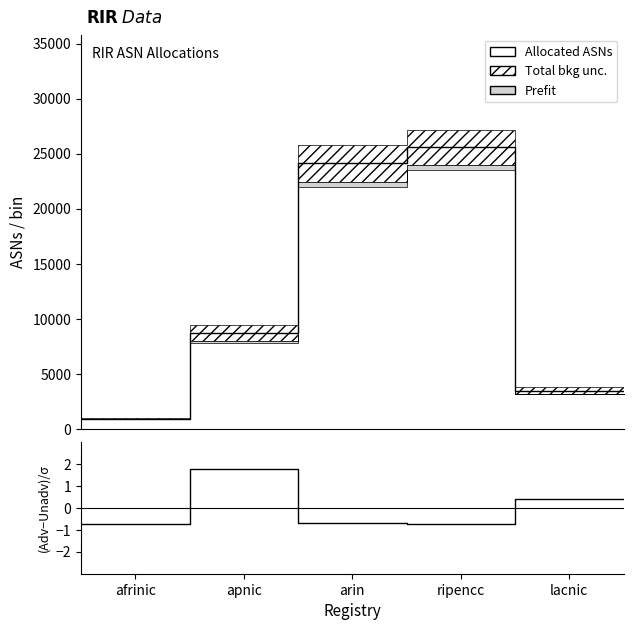

True or false: (Adv-Unadv)/σ has a value of 0.5 at lacnic.

False